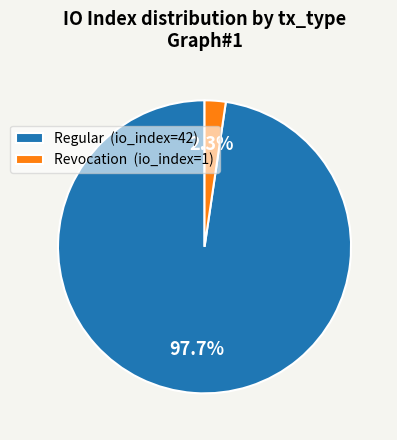

How many segments does this pie chart have?

2